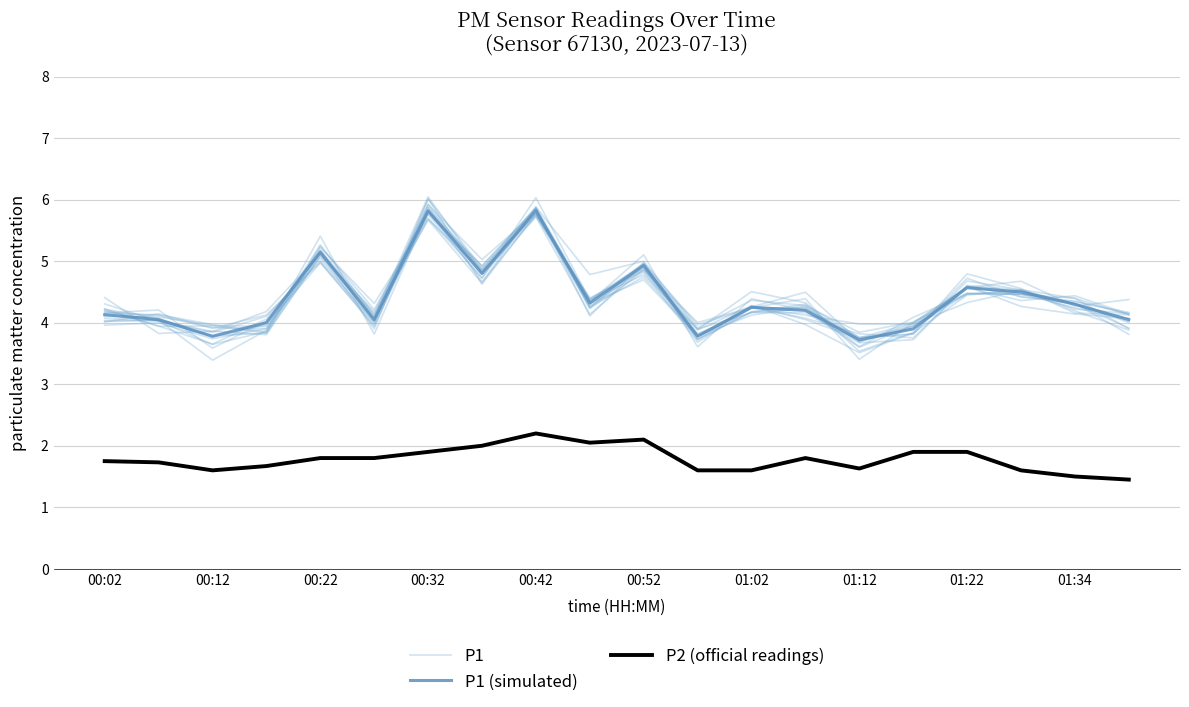

What is the lowest value of the P2 (official readings) series?

1.4